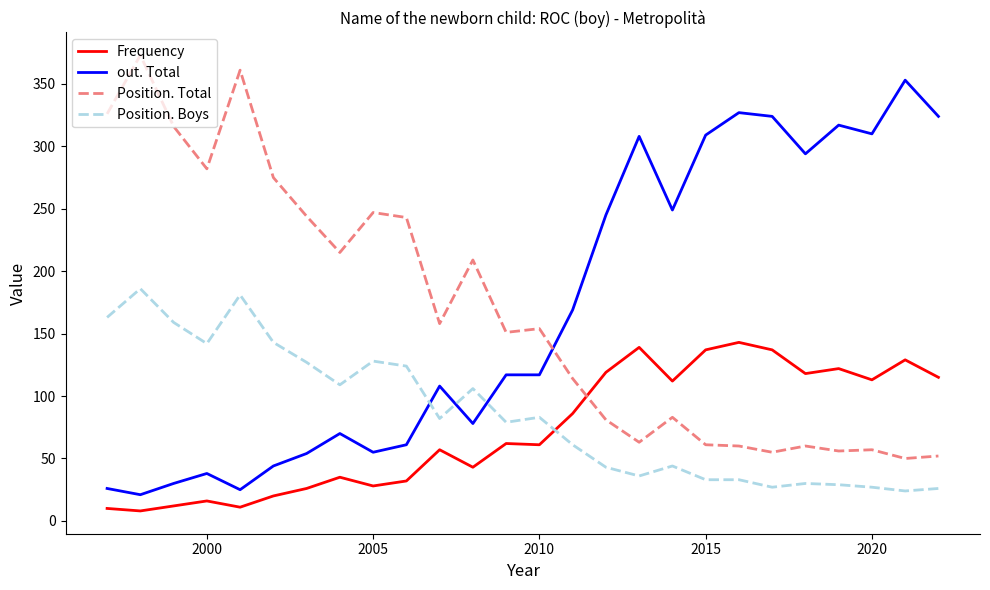

What is the greatest value displayed?

373